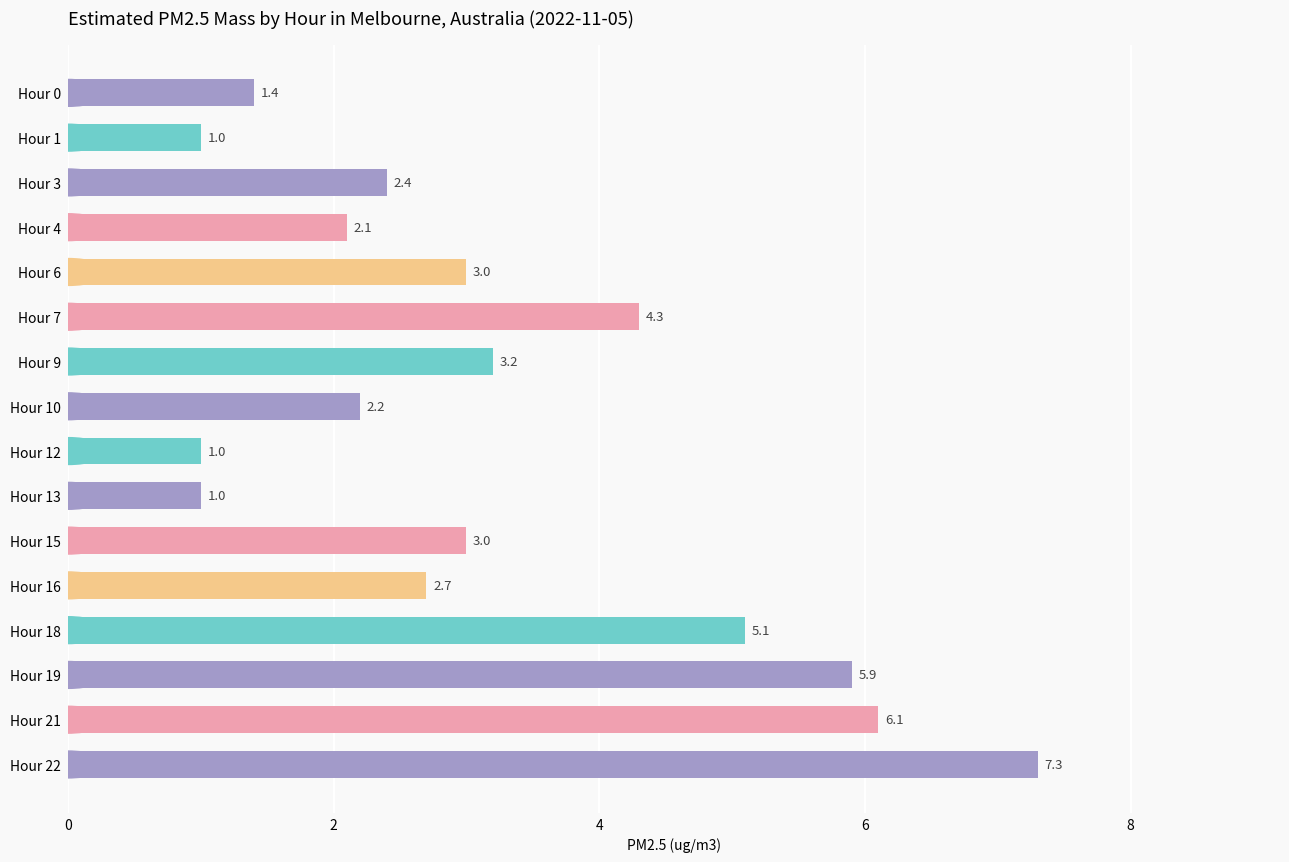

What is the change in value from Hour 6 to Hour 12?

-2.0